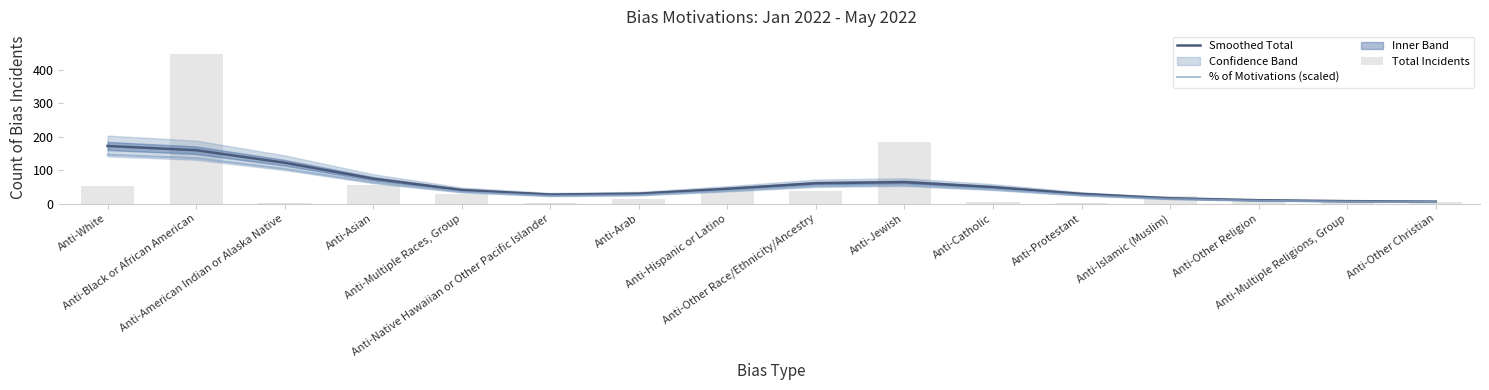

What is the average value of the % of Motivations (scaled) series?

48.4